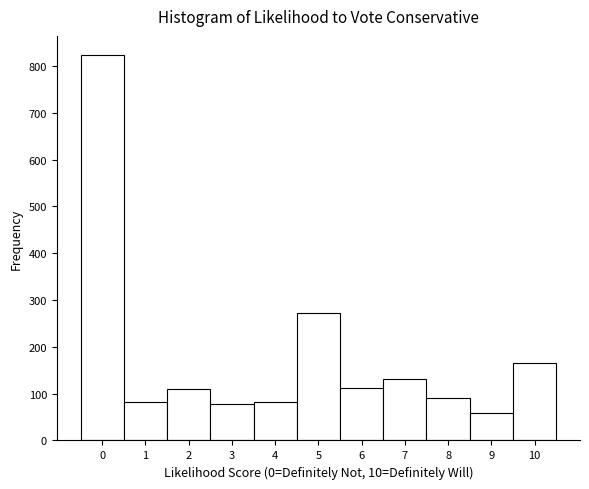

How tall is the bar that spans 3.5 to 4.5 on the x-axis? The values are not printed on the chart, so give them approximately, as read against the axis.

80